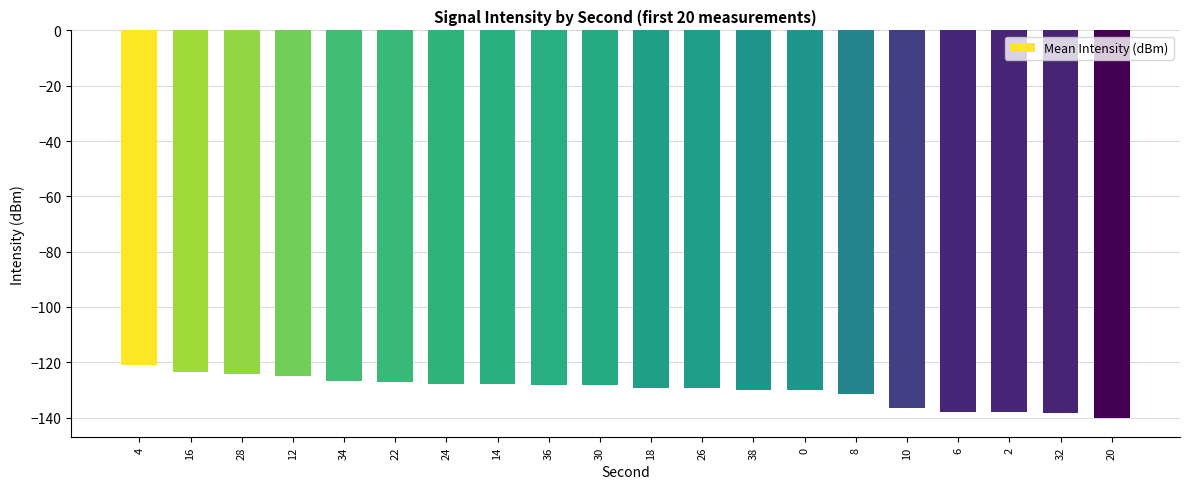

What is the difference between the second highest and second lowest values?

14.5